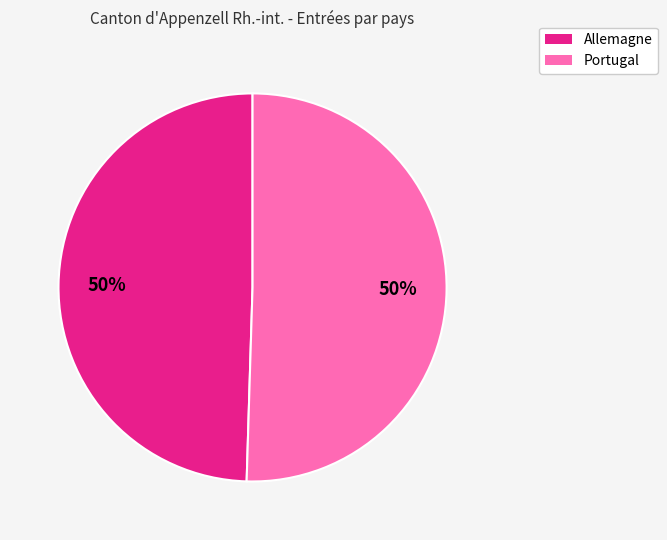

To the nearest percent, what is the average slice percentage?

50%